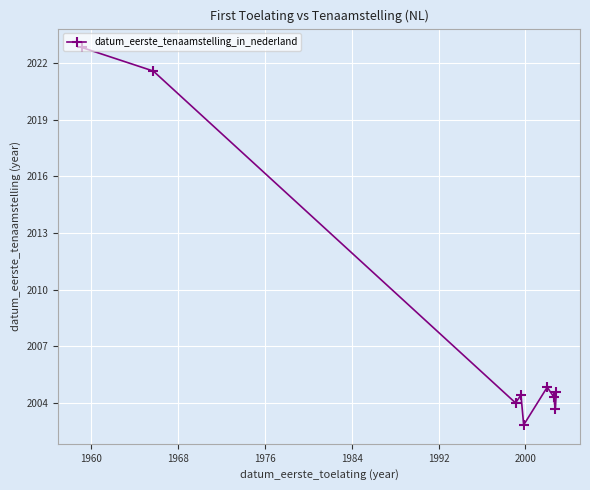

What is the value of the 8th point from the left?

2003.7